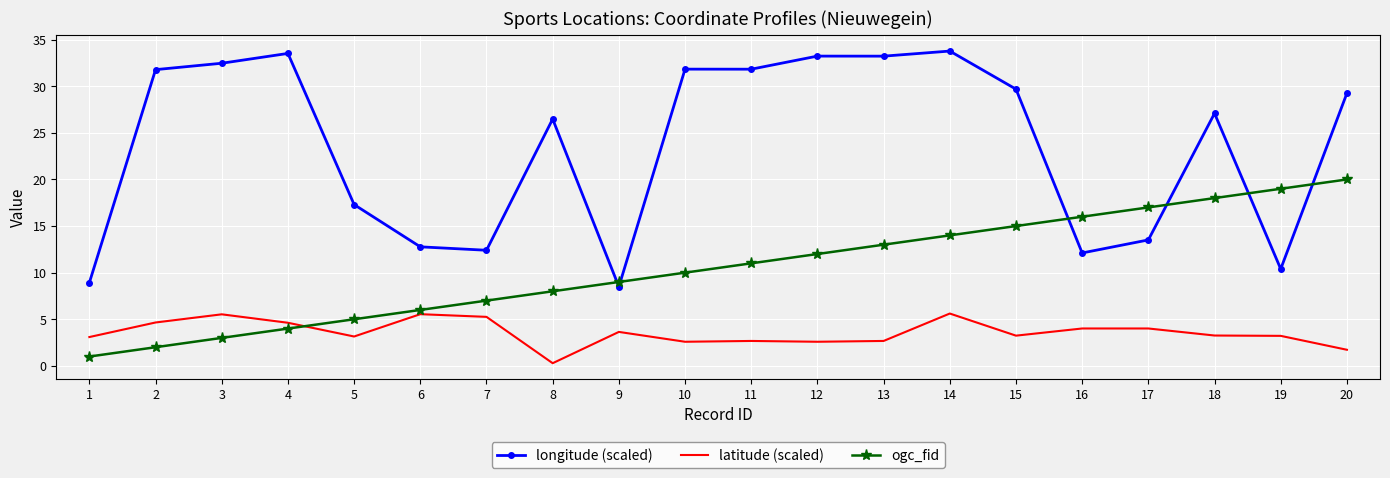

What is the greatest value displayed?

33.8